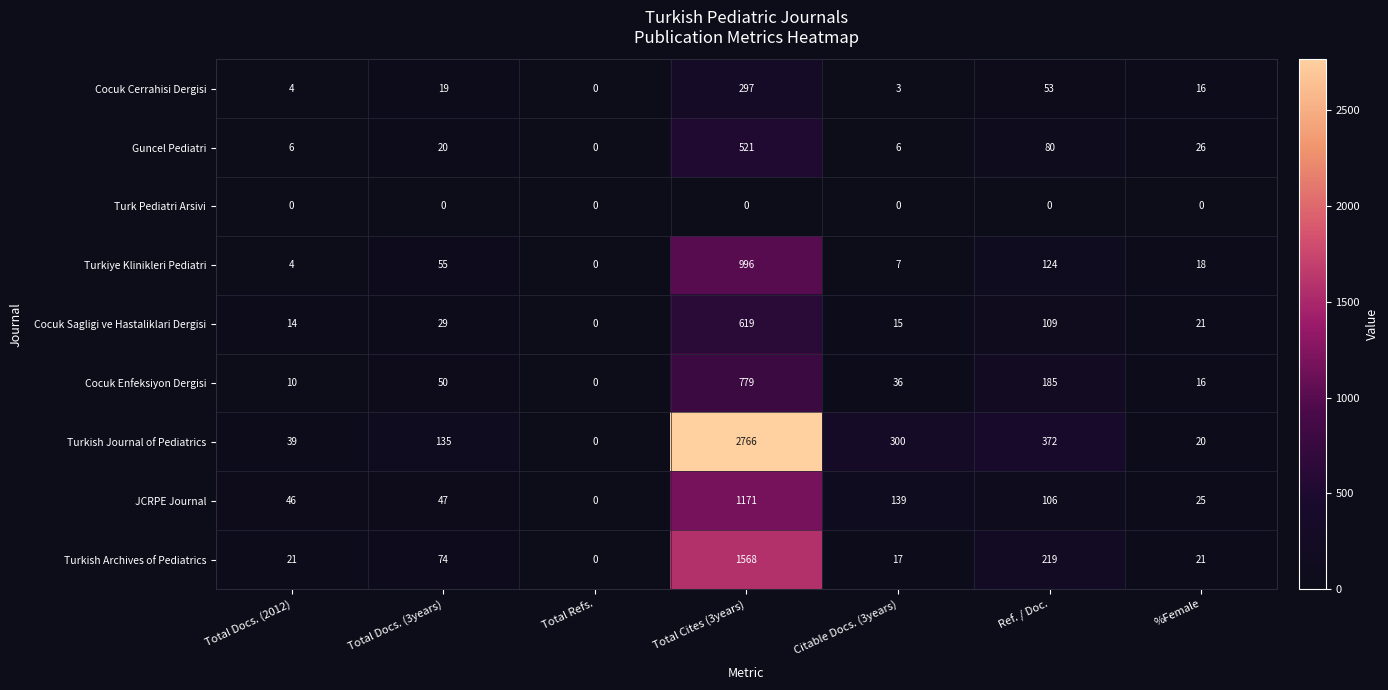

Which label corresponds to the largest value in the chart?

Total Cites (3years)